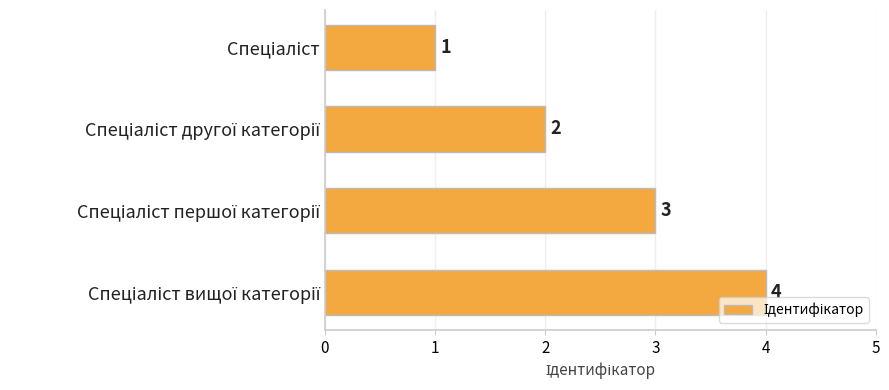

What is the difference between the maximum and minimum values?

3